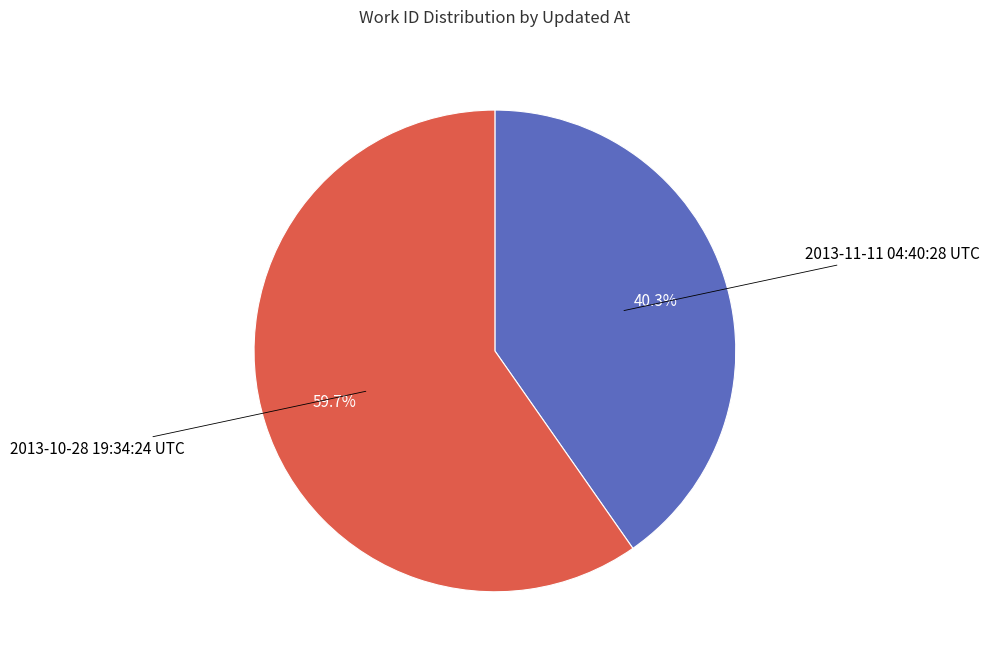

What is the ratio of the value at 2013-10-28 19:34:24 UTC to the value at 2013-11-11 04:40:28 UTC?

1.5